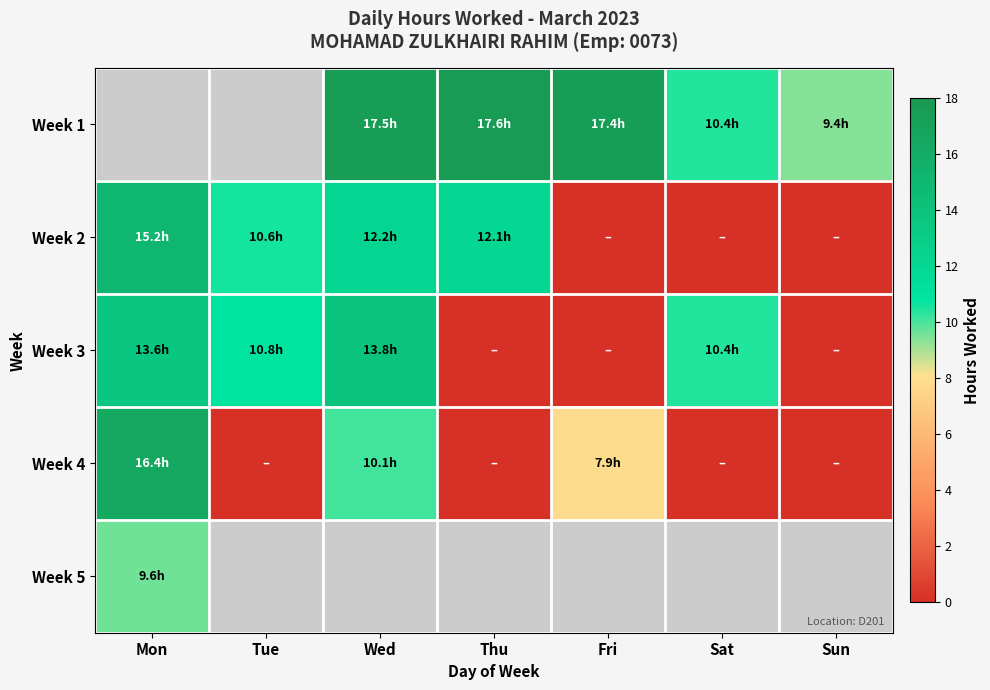

Is the value of Week 2 at Sun greater than the value of Week 1 at Tue?

No